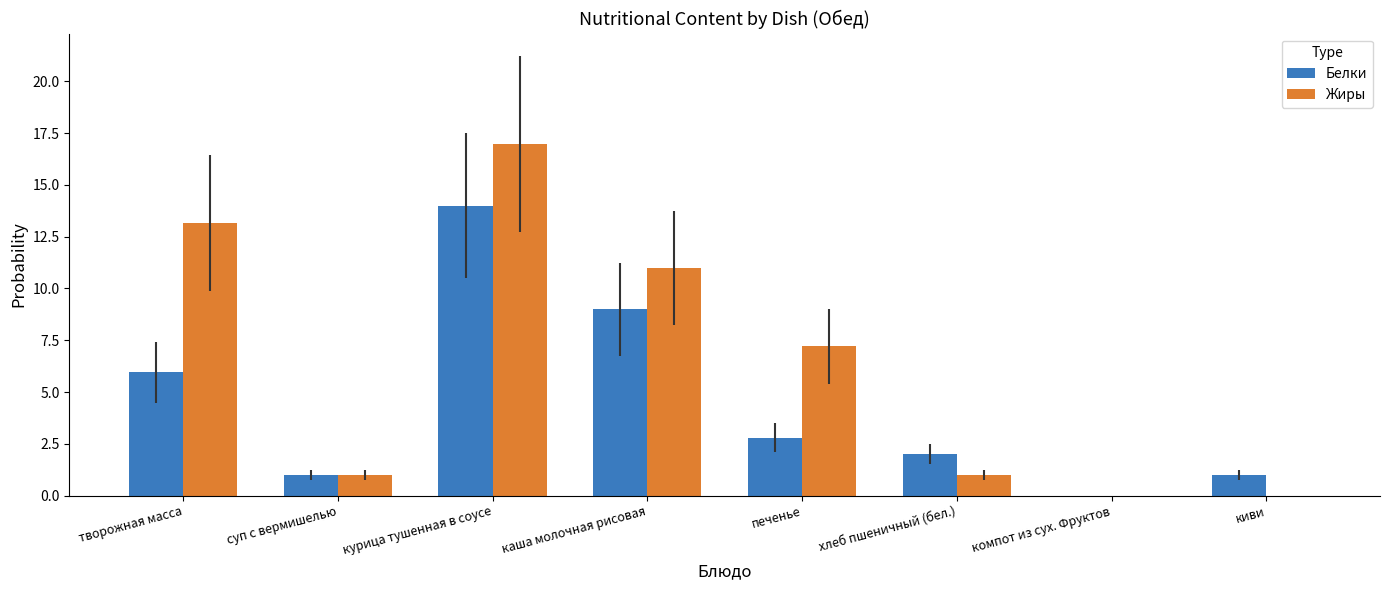

What is the approximate value of Белки at курица тушенная в соусе?

14.0